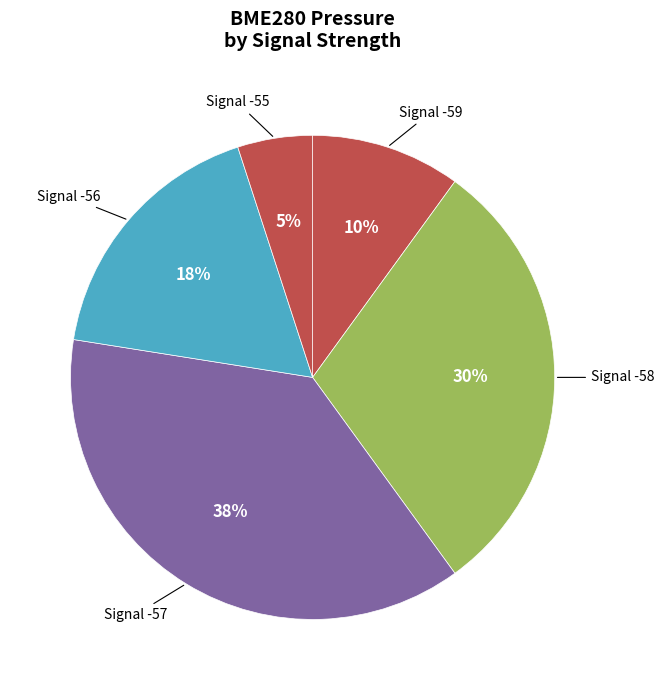

Is there a majority slice in this chart?

No